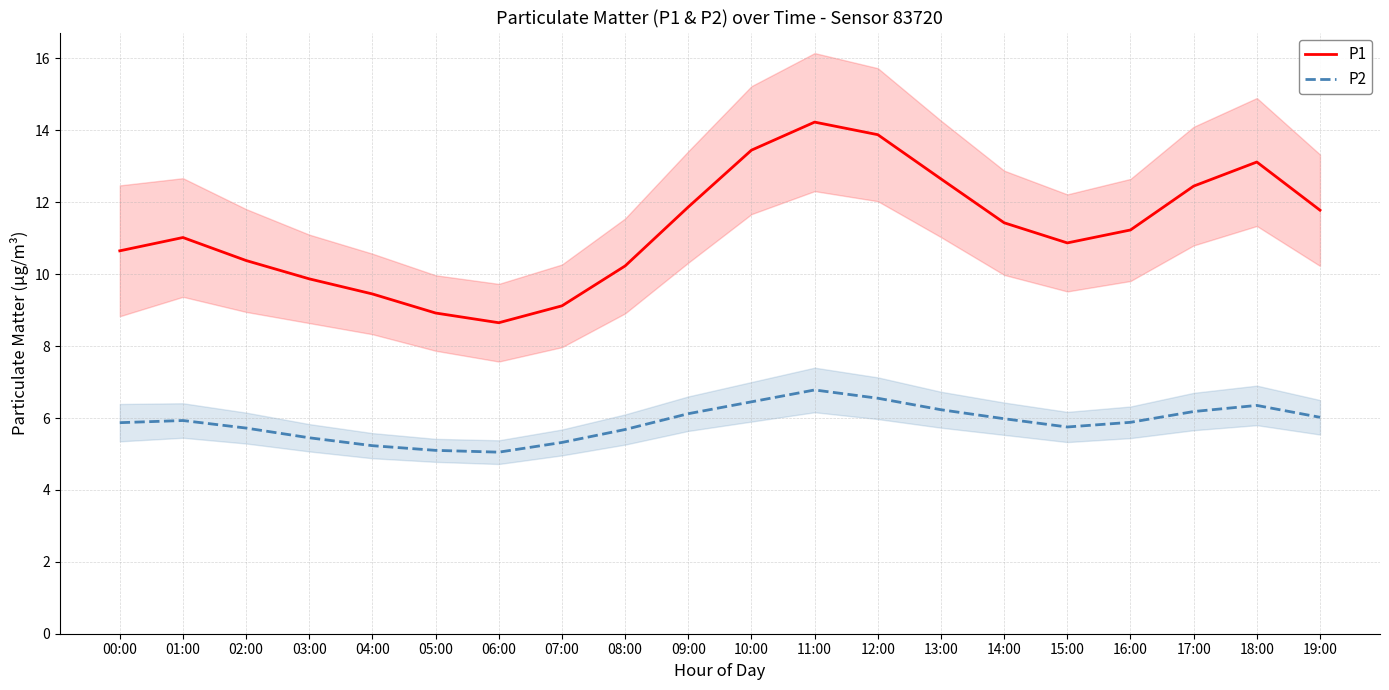

At which category is the sum across all series the highest?

11:00